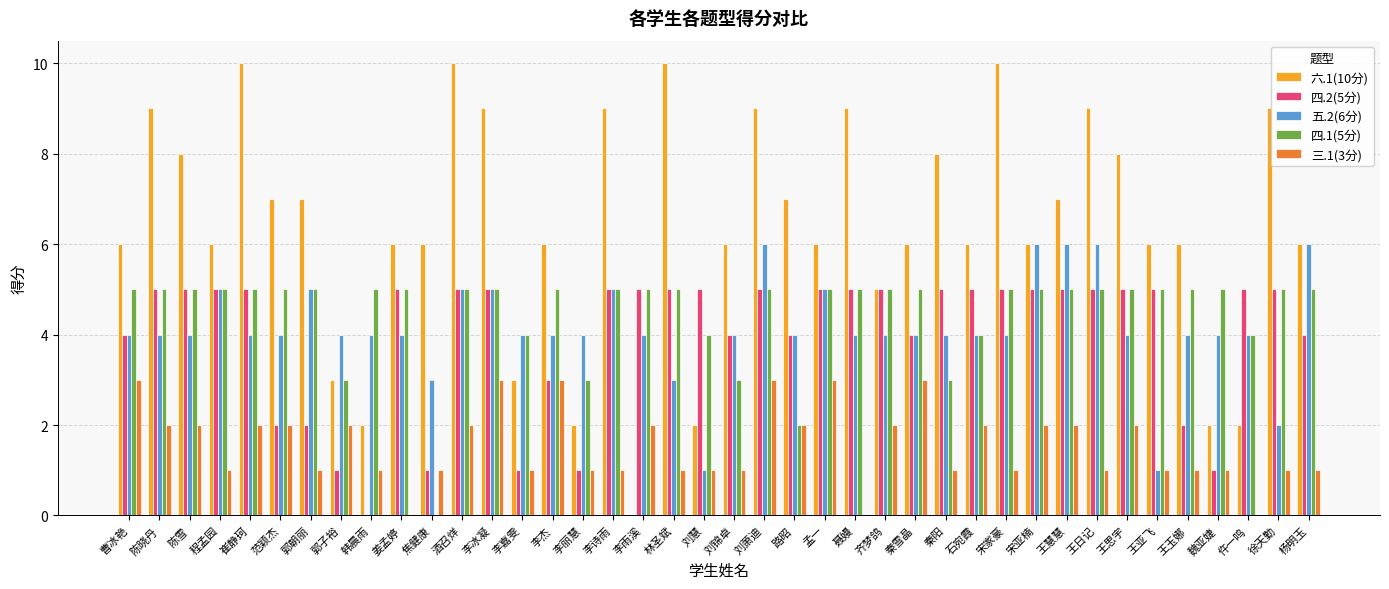

How many categories are shown in the chart?

40